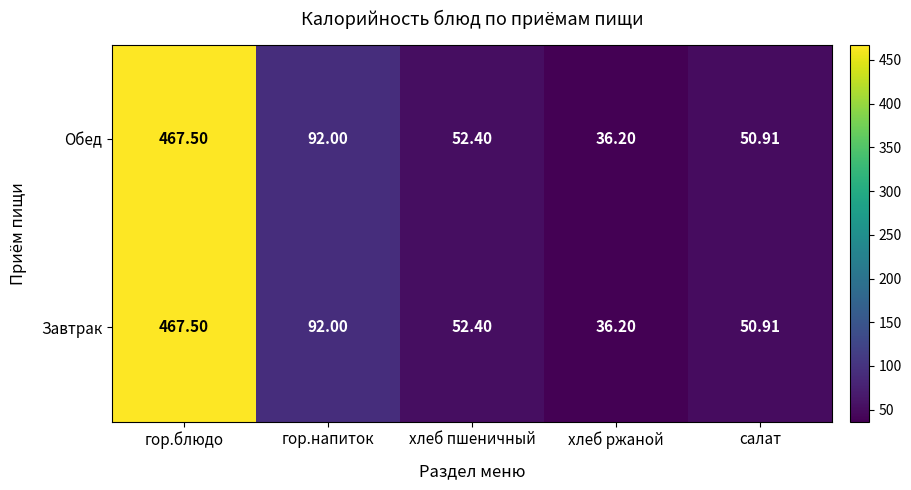

At which category is the sum across all series the highest?

гор.блюдо